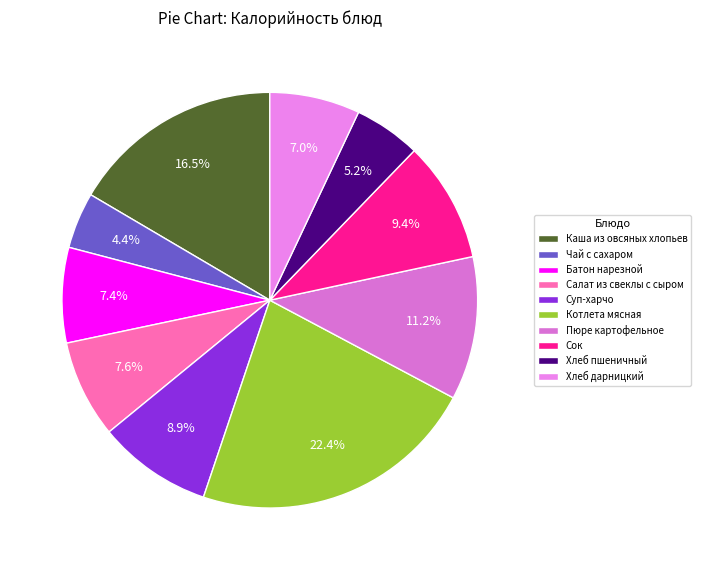

Rank the categories by value from highest to lowest.

Котлета мясная, Каша из овсяных хлопьев, Пюре картофельное, Сок, Суп-харчо, Салат из свеклы с сыром, Батон нарезной, Хлеб дарницкий, Хлеб пшеничный, Чай с сахаром